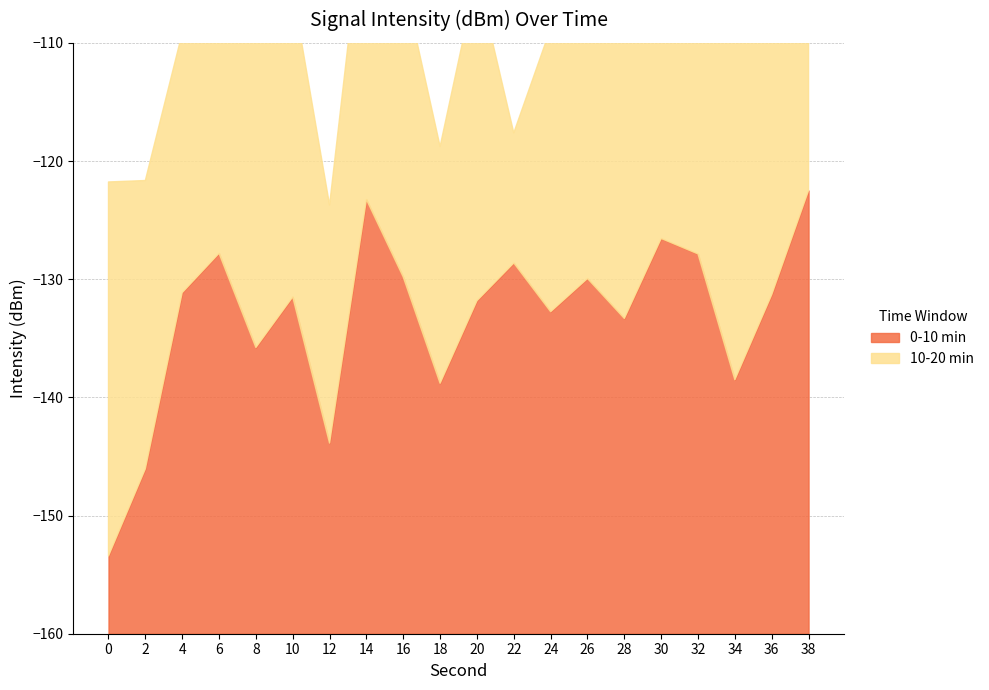

How many interior local valleys does the 0-10 min series have?

6